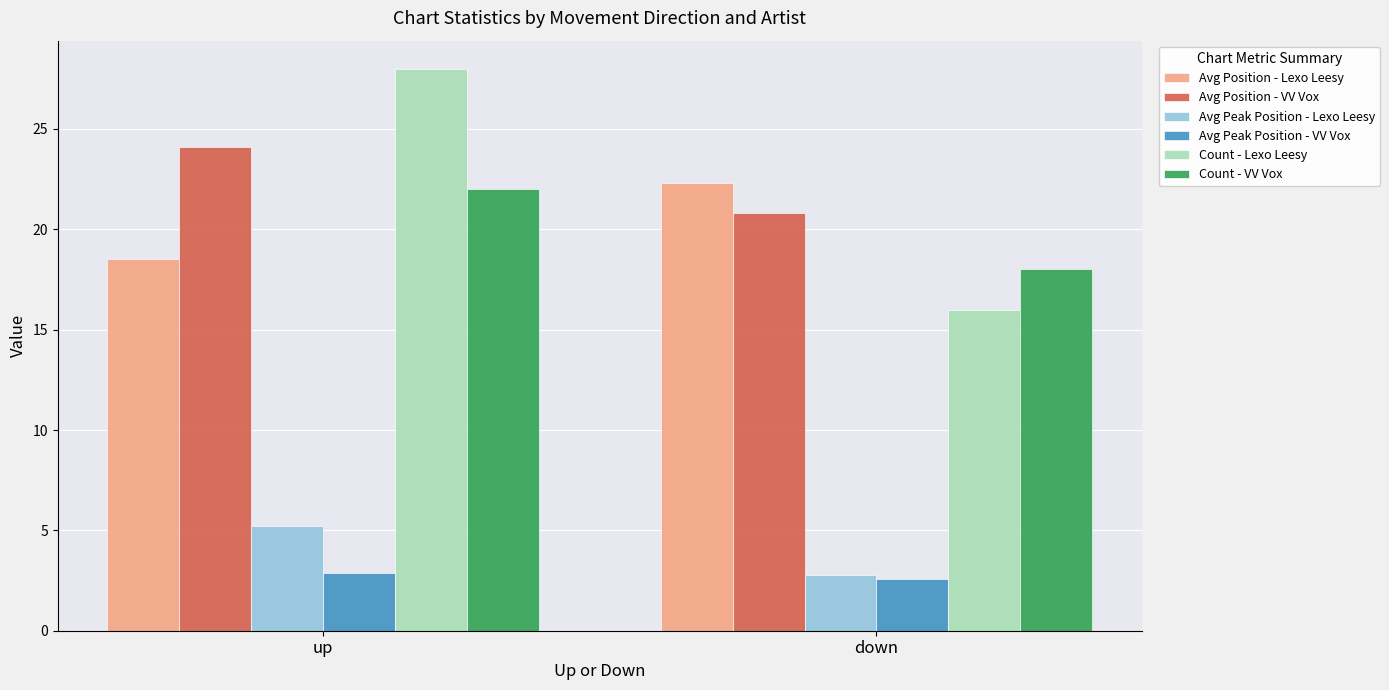

Which label corresponds to the smallest value in the chart?

down